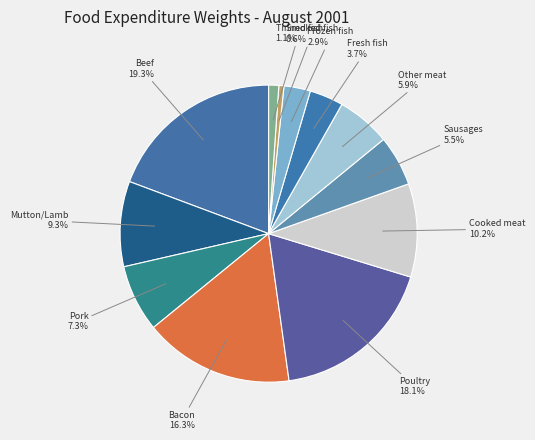

How many slices are in this pie chart?

12